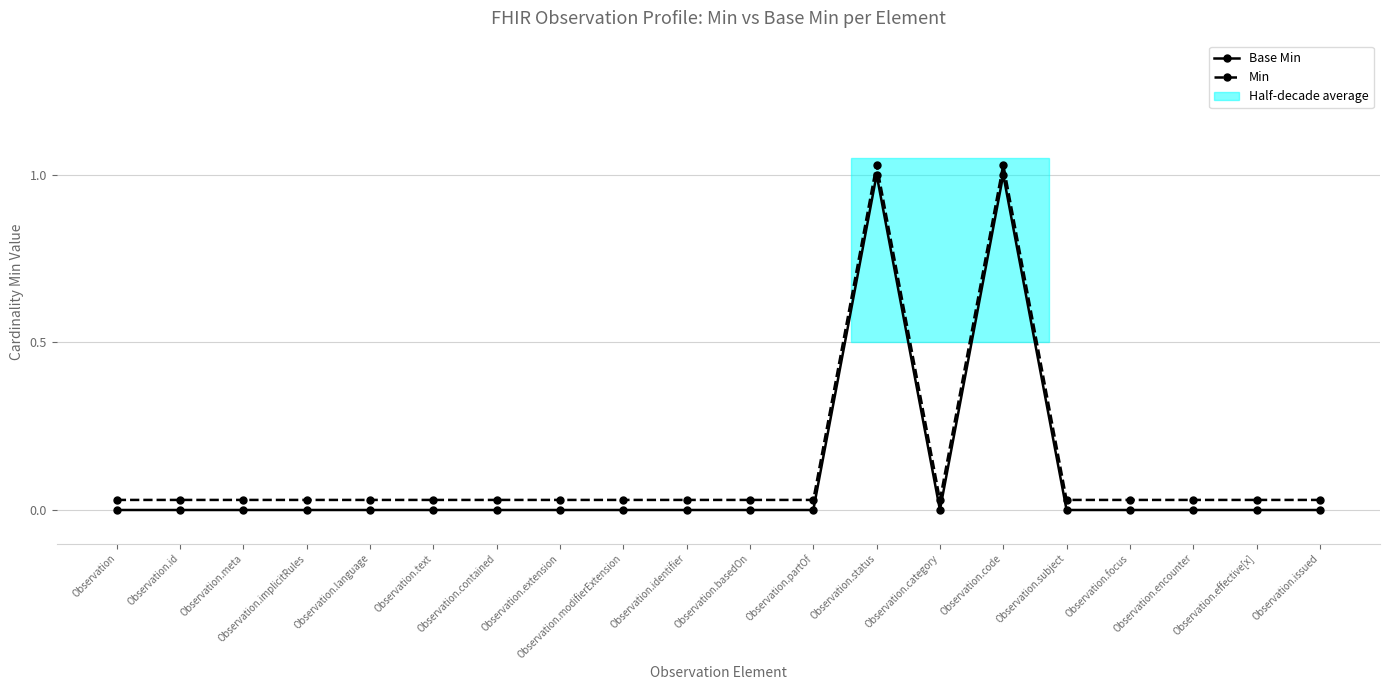

Reading left to right, extract all data points from this chart.

Base Min: 0.0	0.0	0.0	0.0	0.0	0.0	0.0	0.0	0.0	0.0	0.0	0.0	1.0	0.0	1.0	0.0	0.0	0.0	0.0	0.0
Min: 0.0	0.0	0.0	0.0	0.0	0.0	0.0	0.0	0.0	0.0	0.0	0.0	1.0	0.0	1.0	0.0	0.0	0.0	0.0	0.0